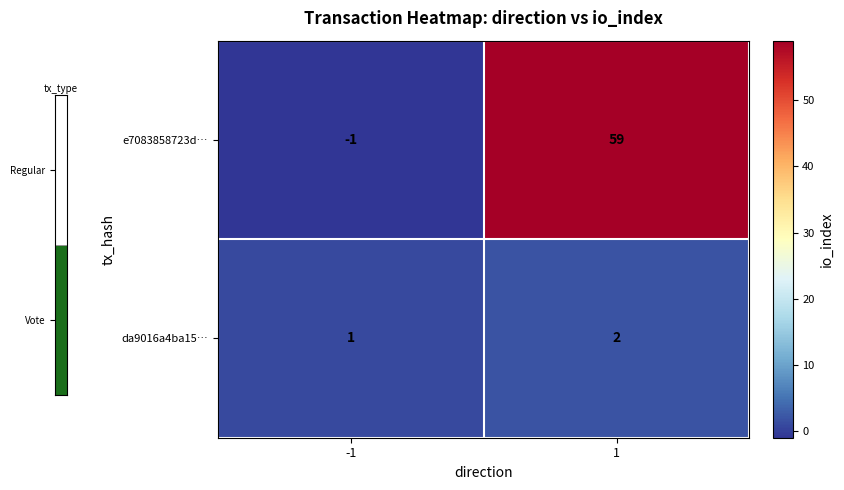

List the labels in order of da9016a4ba15… value, smallest first.

-1, 1